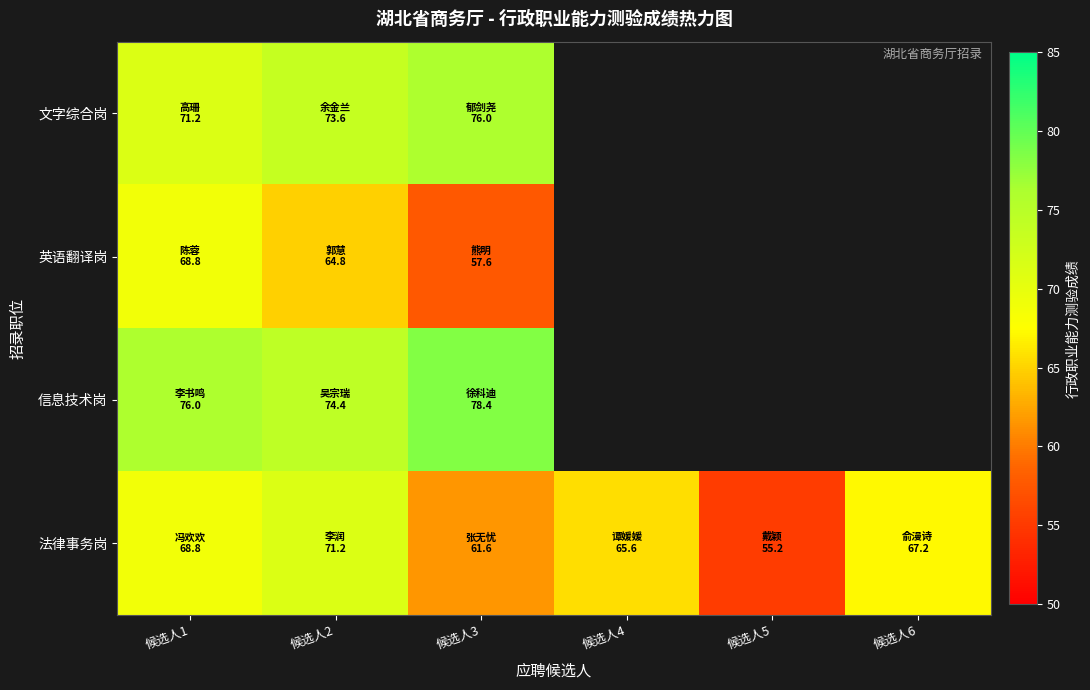

What is the greatest value displayed?

78.4